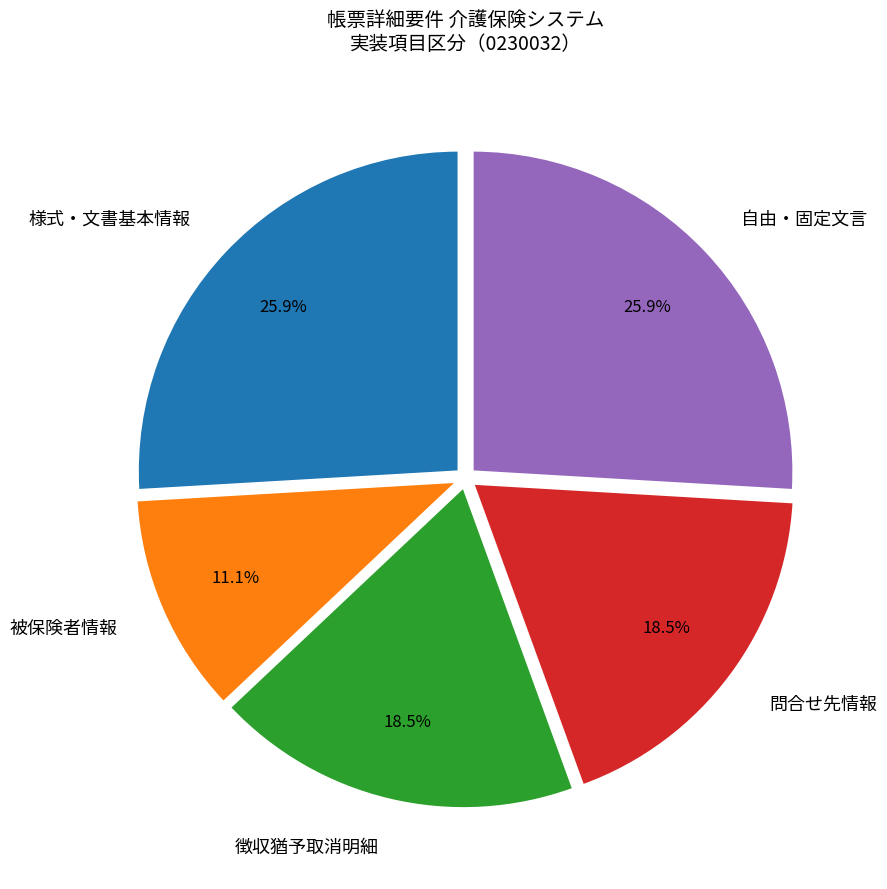

What is the smallest slice in the pie chart?

被保険者情報